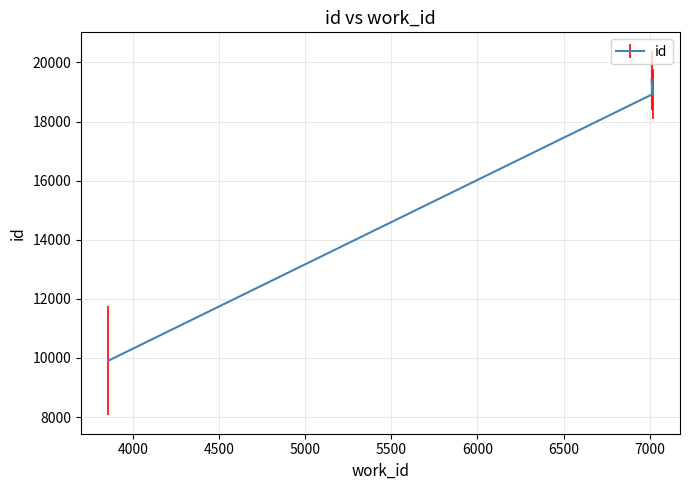

What is the difference between the values at 3857 and 7011?

9498